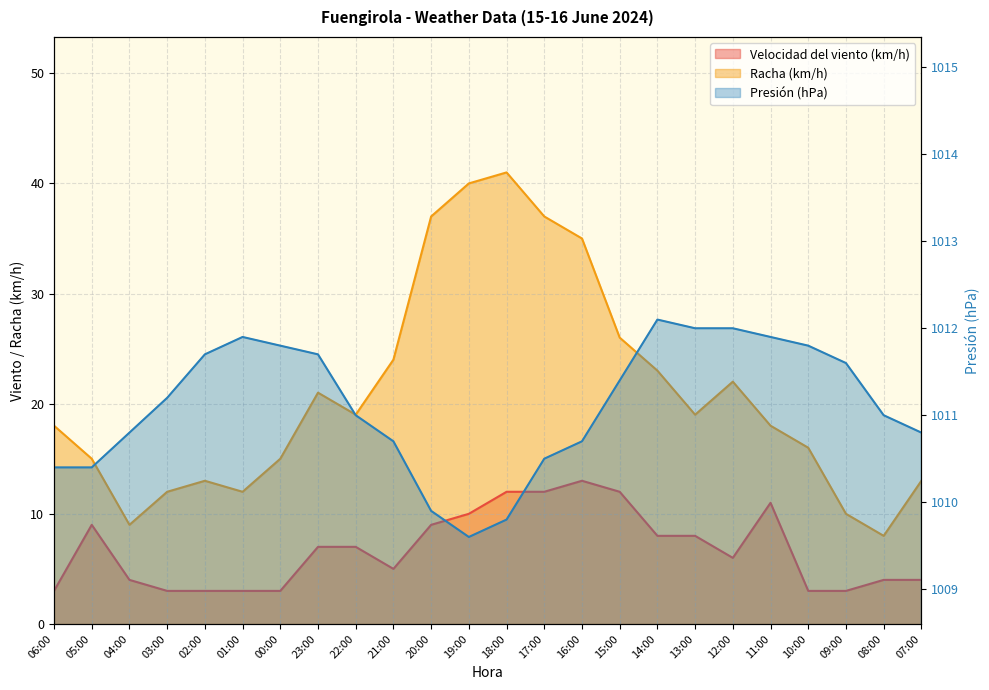

Between 19:00 and 23:00, which is larger?

19:00